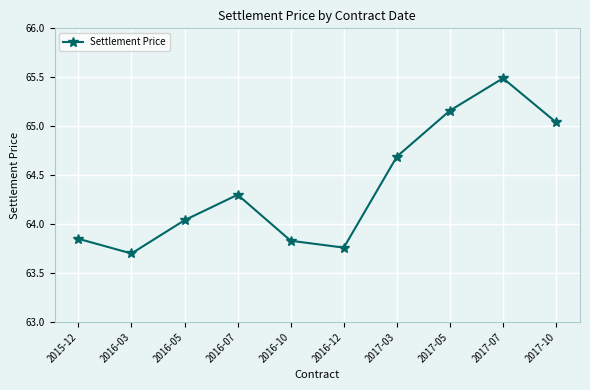

Is it true that the value at 2017-10 is 34.1?

False